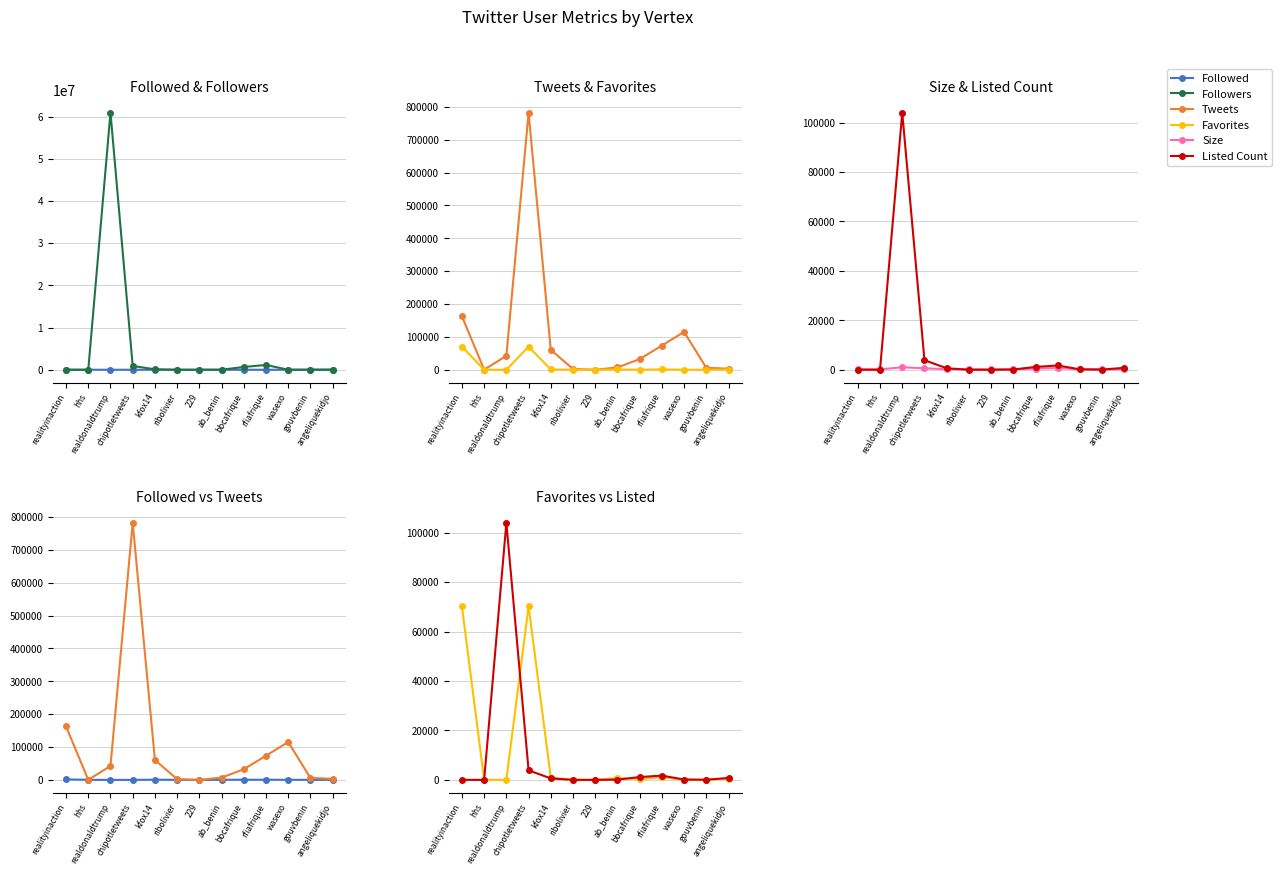

Where is the first local maximum for Size?

realdonaldtrump